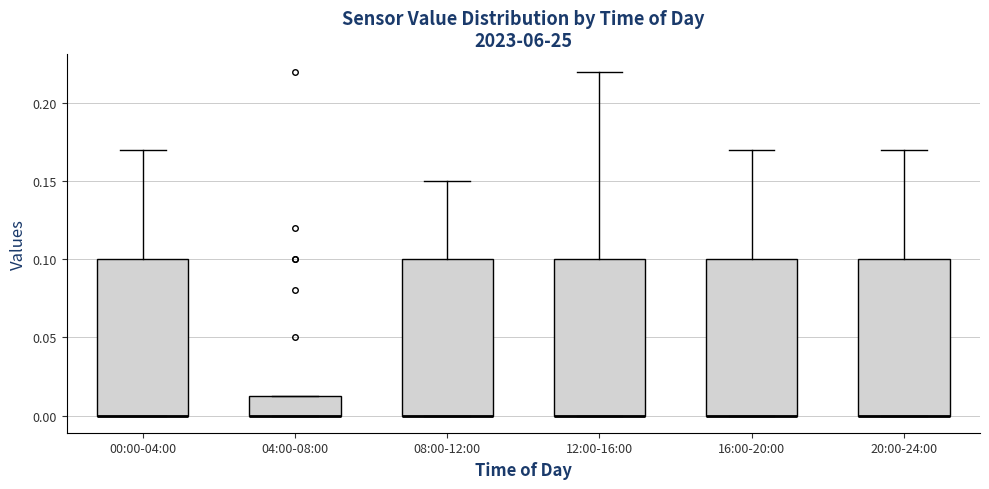

Where is the lower edge of the box for 08:00-12:00 on the y-axis? The values are not printed on the chart, so give them approximately, as read against the axis.

0.000